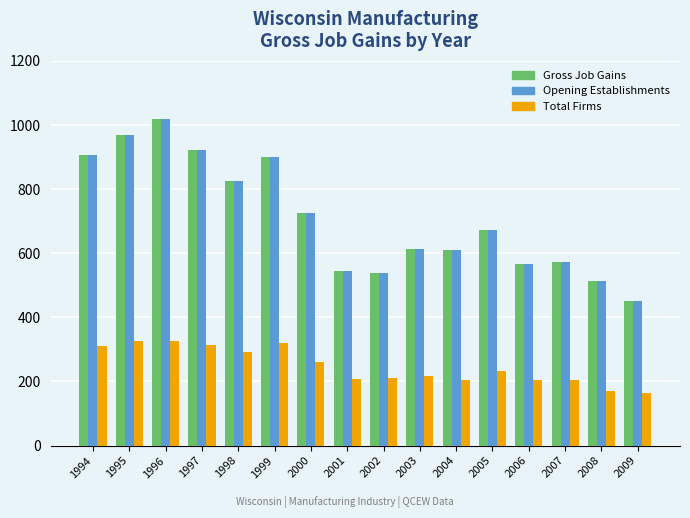

Is it true that Opening Establishments equals 907 at 1994?

True